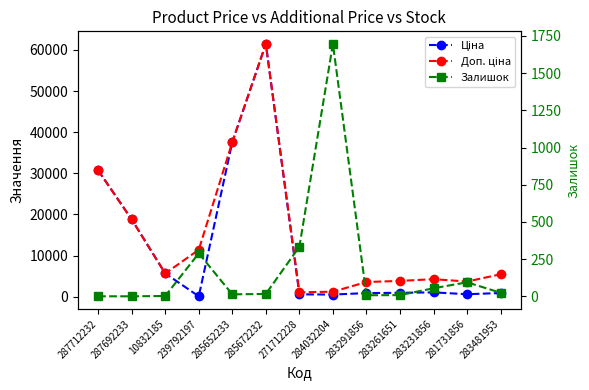

List the labels in order of Ціна value, largest first.

285672232, 285652233, 287712232, 287692233, 10832185, 283231856, 283261651, 283481953, 283291856, 281731856, 271712228, 284032204, 239792197